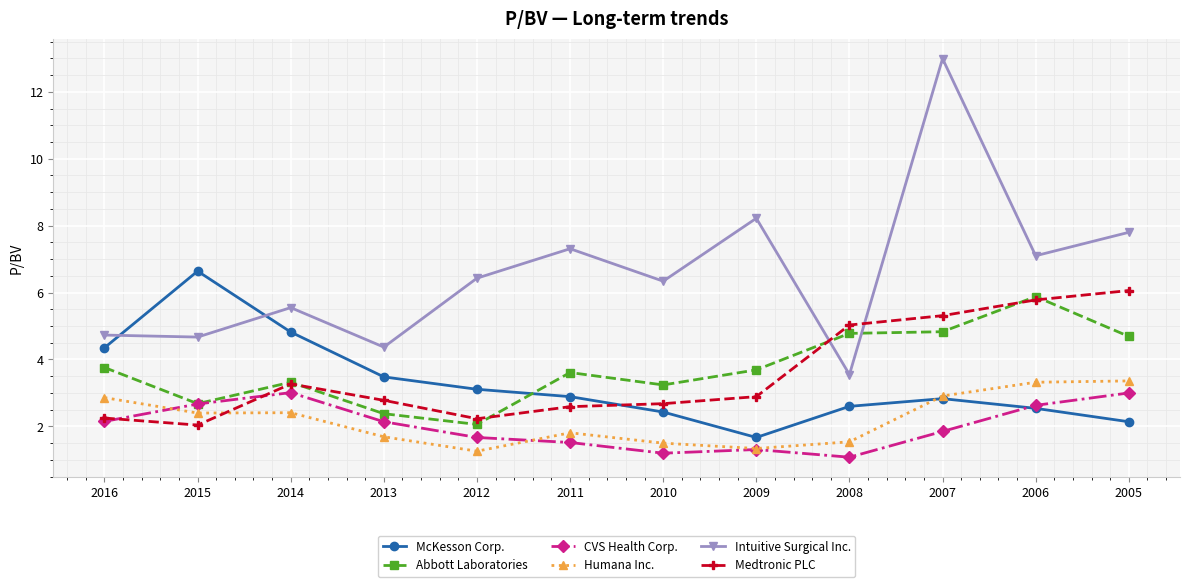

True or false: Intuitive Surgical Inc. and McKesson Corp. cross at least once.

True